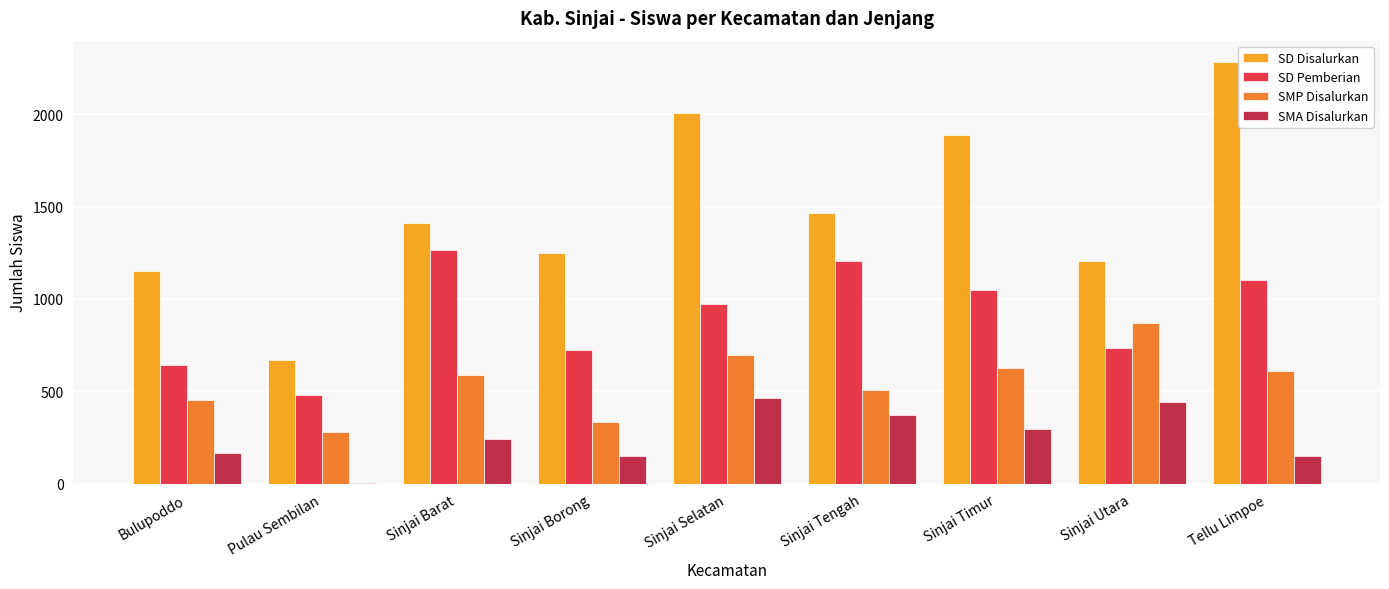

What is the sum of all SD Pemberian values?

8175